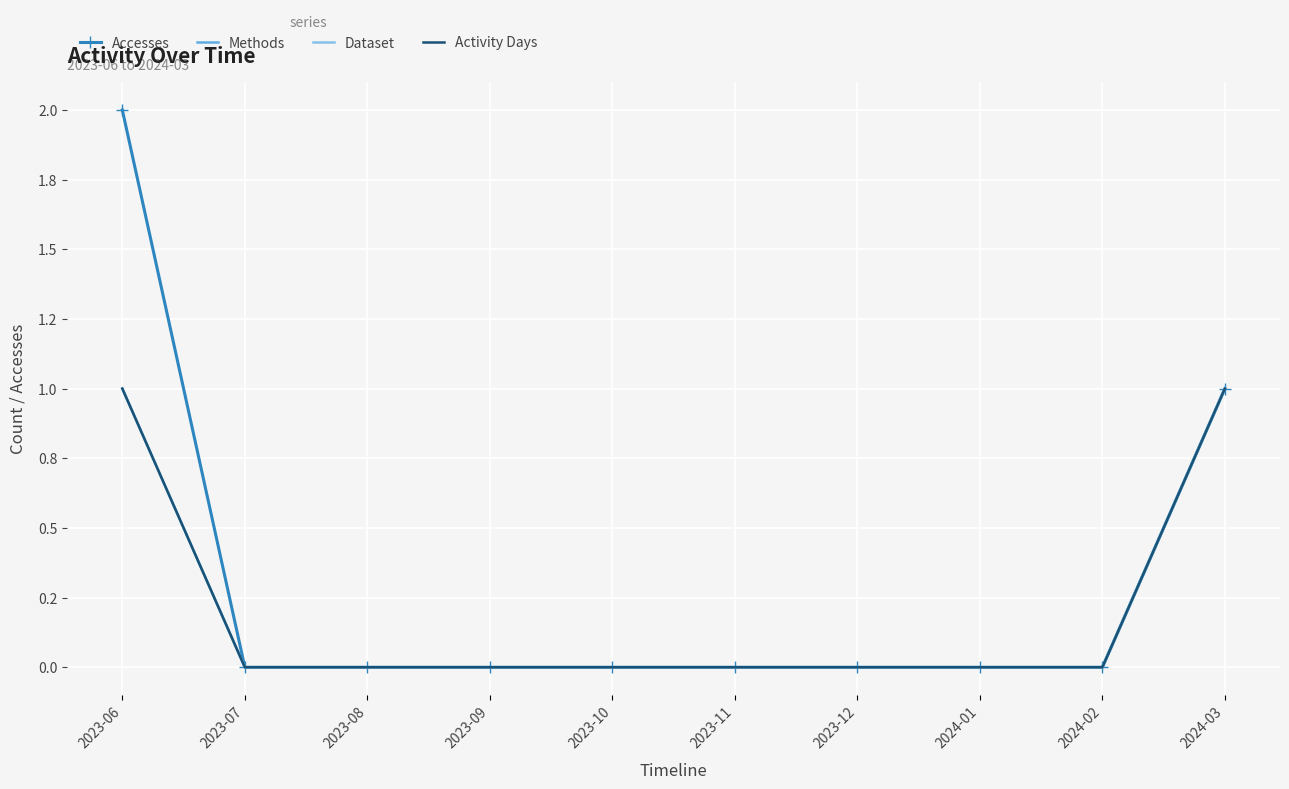

Count the Dataset values in the range 0 to 1.

10